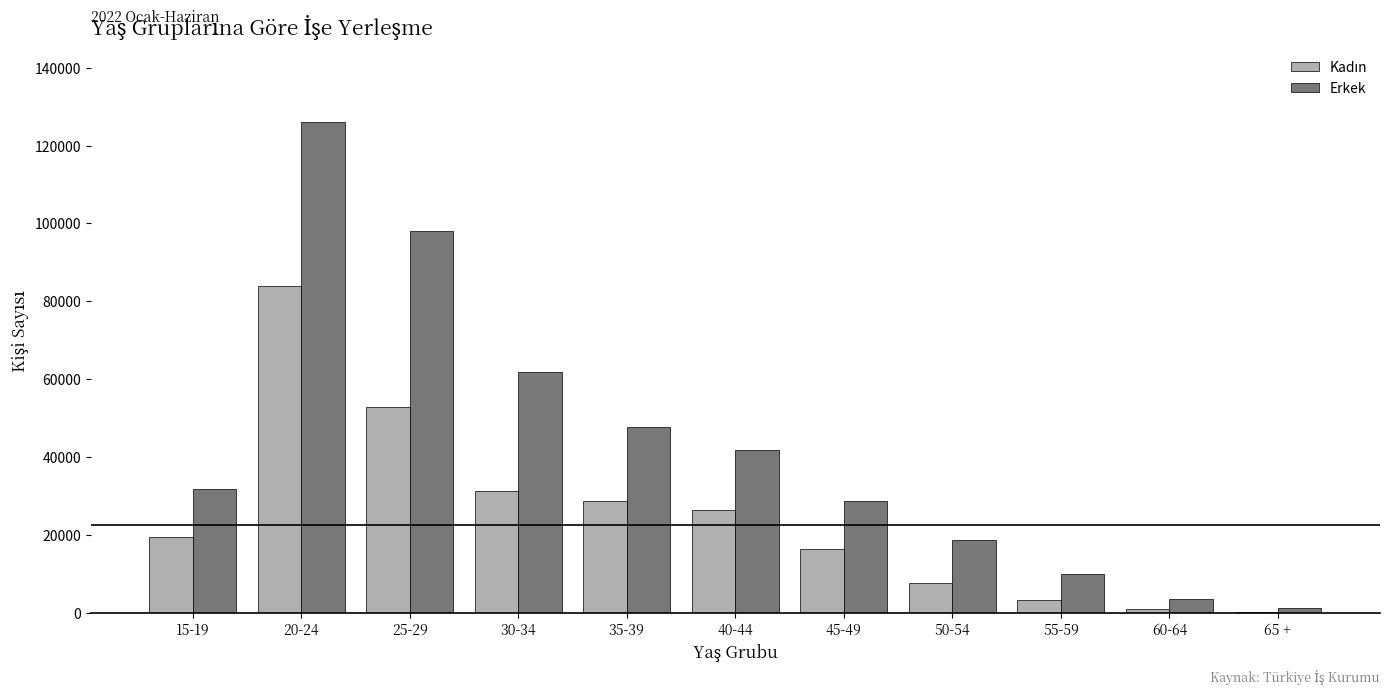

What is the sum of all Erkek values?

469282